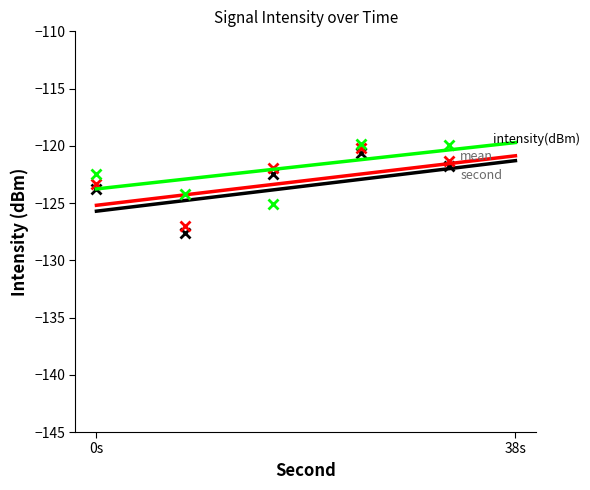

What is the difference between the maximum and minimum values in the second series?

4.3